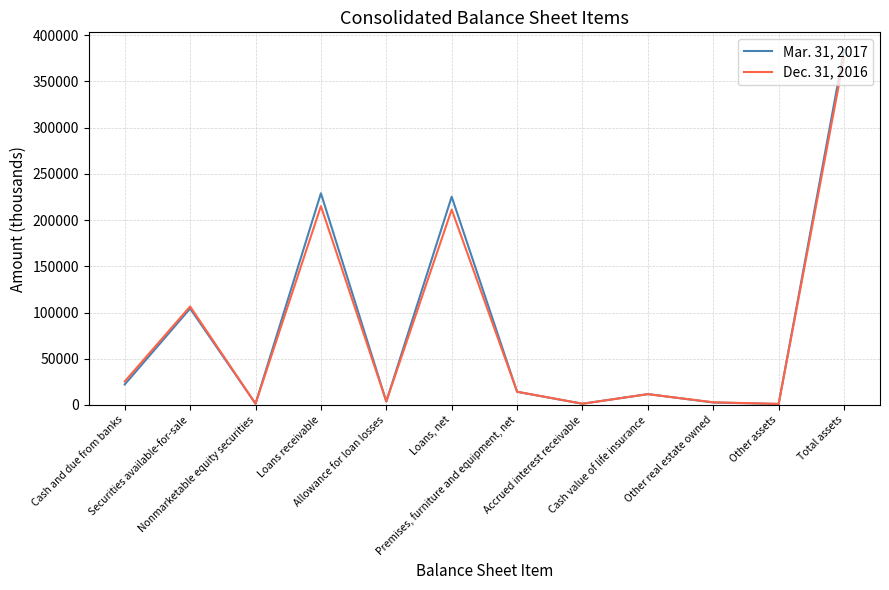

What is the greatest value displayed?

384014